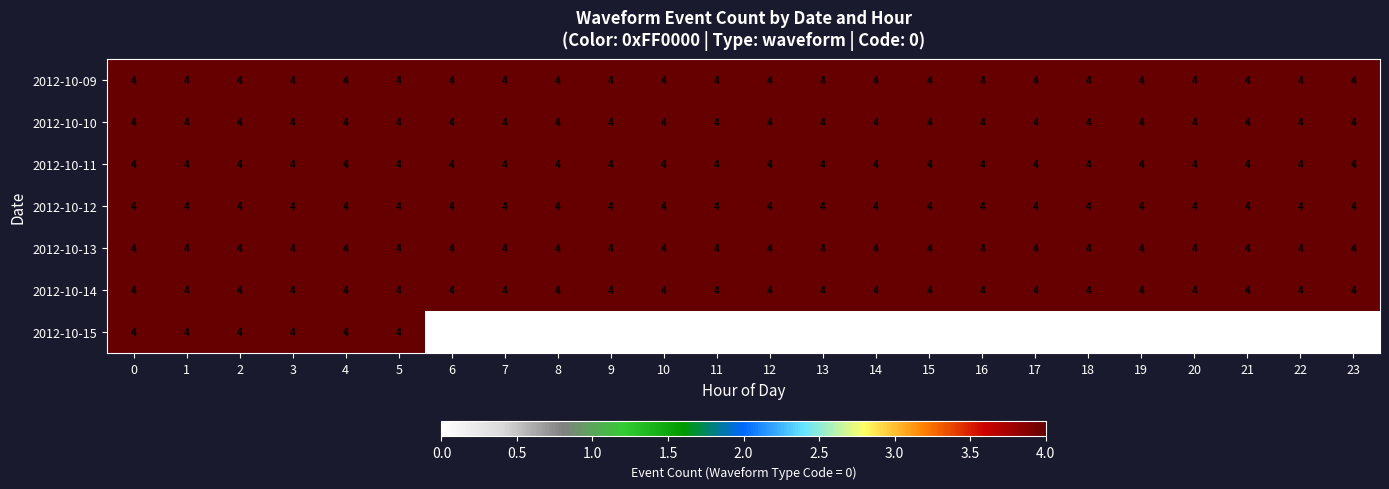

What is the sum of all 2012-10-11 values?

96